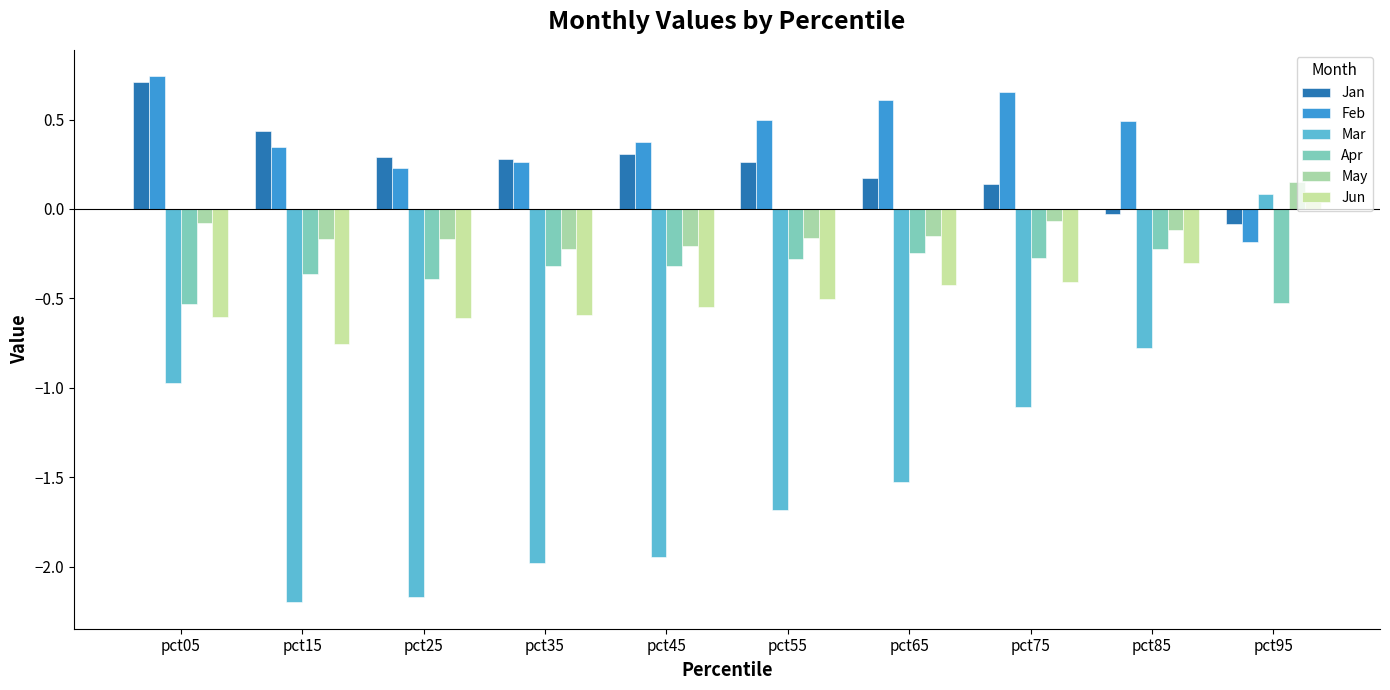

What is the value of the Feb bar at the 6th from the left?

0.5